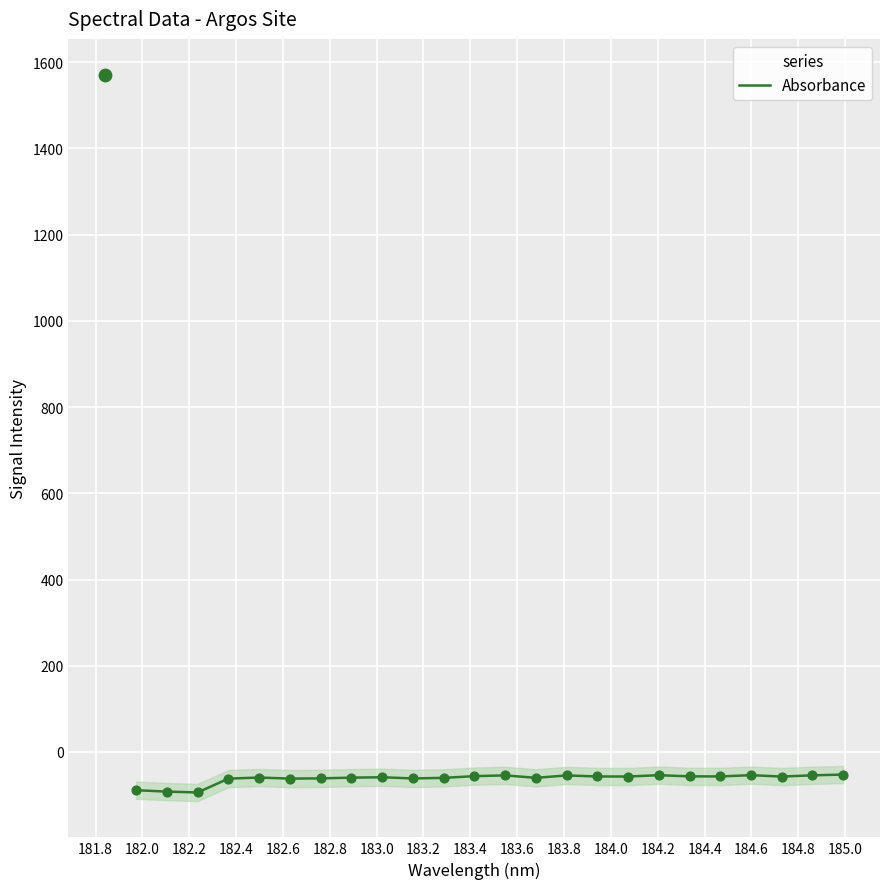

What is the change in value from 182.0 to 183.6?

+33.8